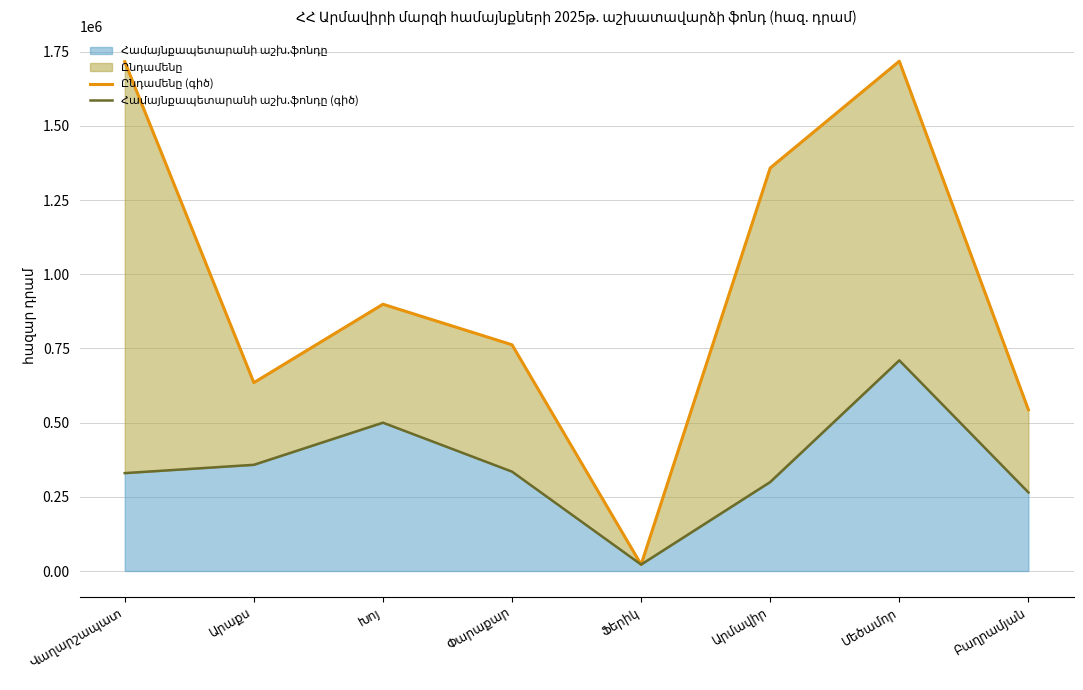

What is the sum of the Համայնքապետարանի աշխ.ֆոնդը (գիծ) values at Արաքս and Արմավիր?

658000.0